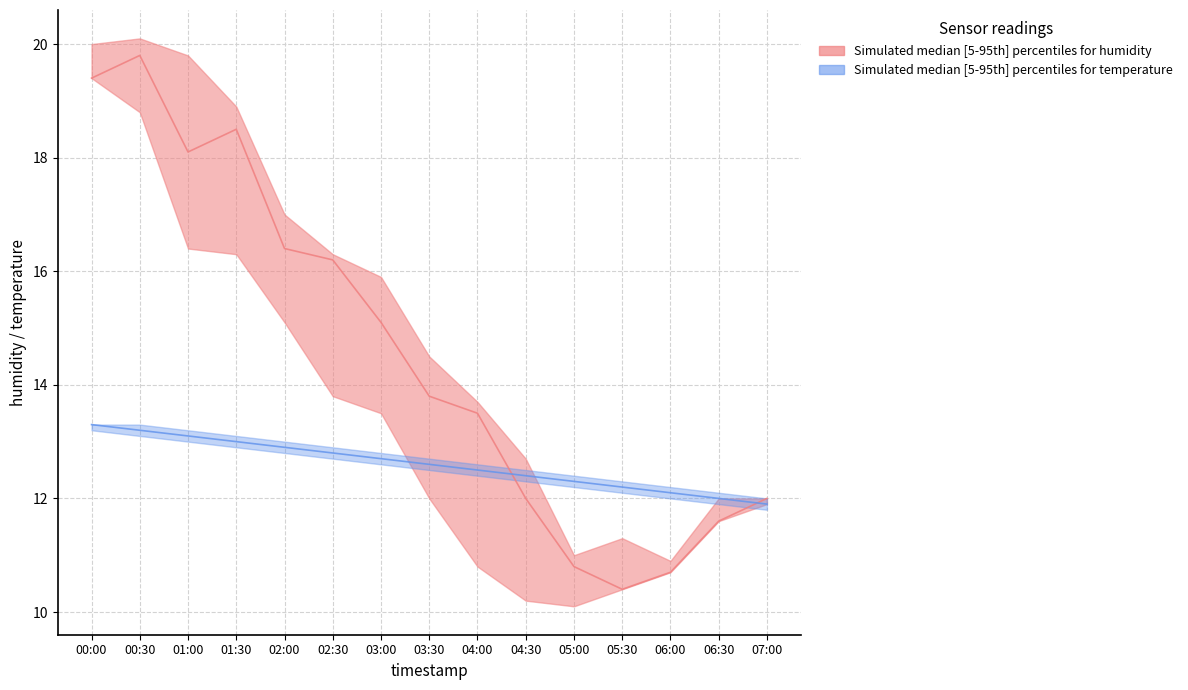

What is the value of the humidity_upper point at the 10th from the left?

12.7